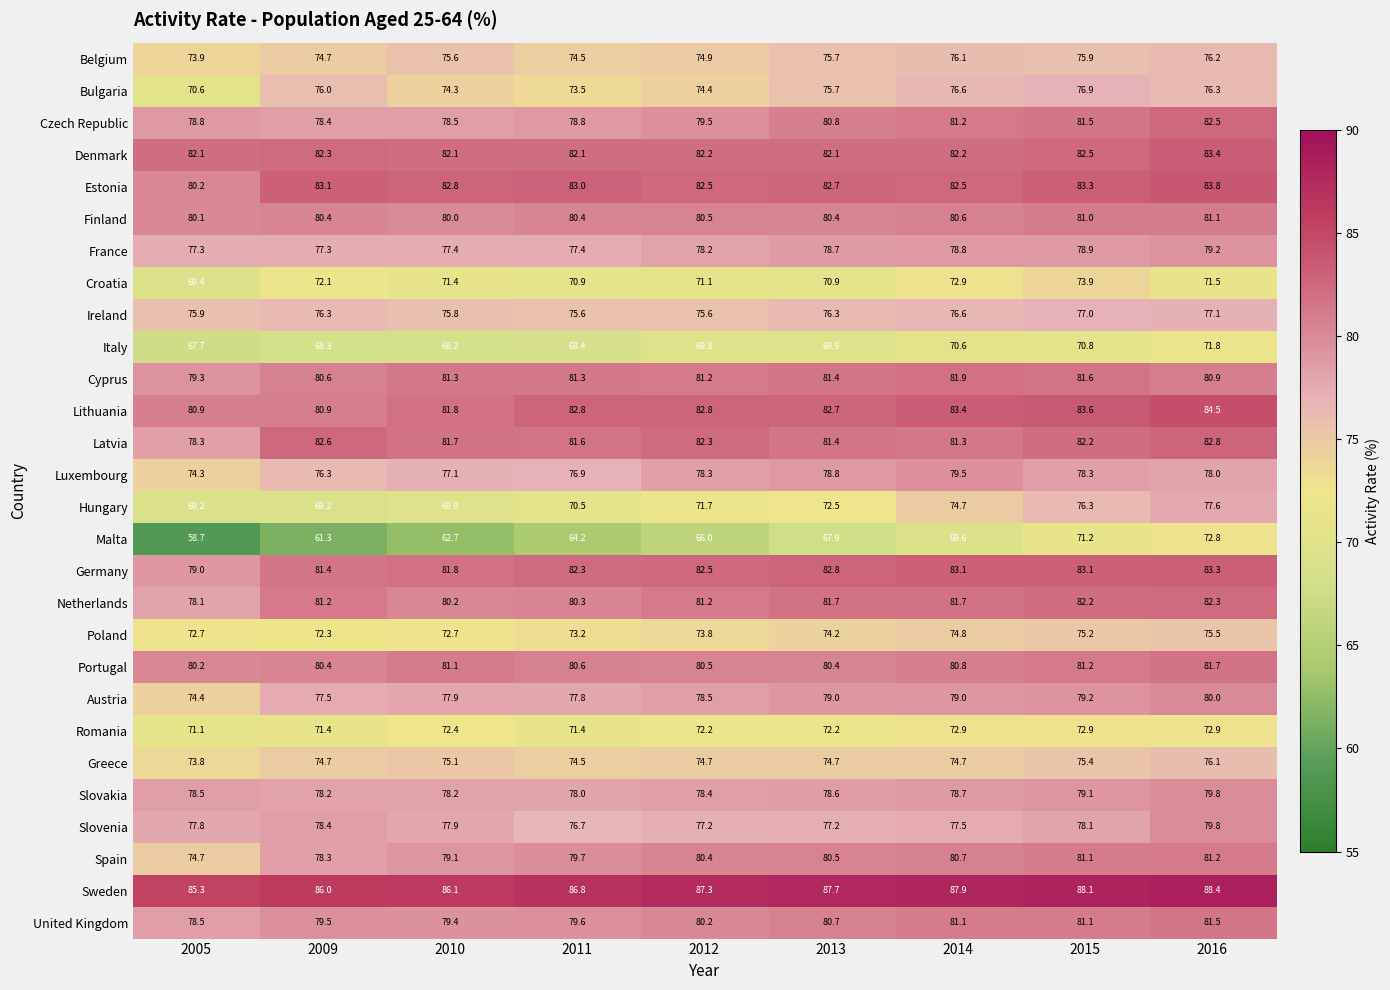

At which category is the sum across all series the highest?

2016